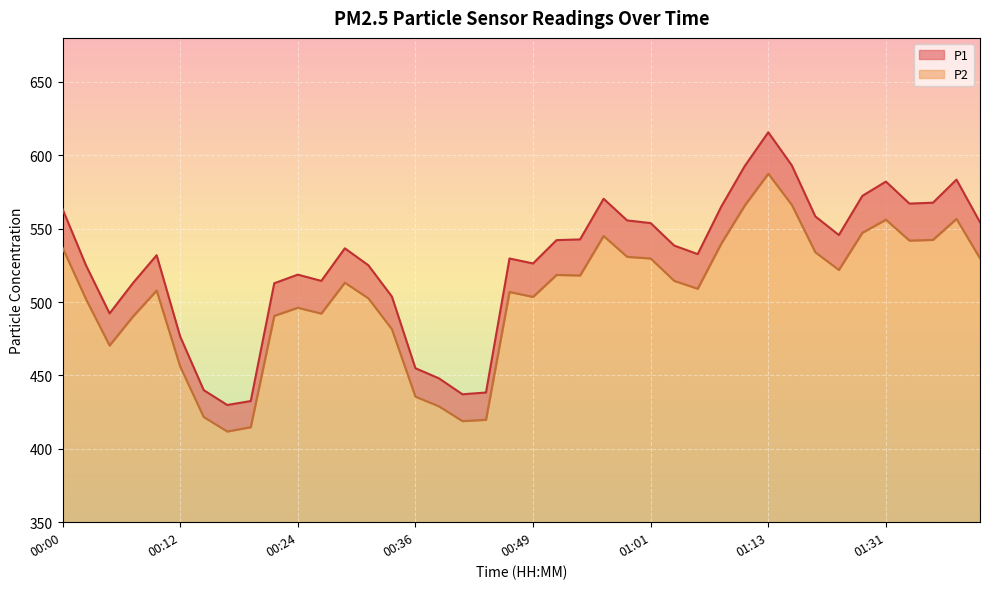

The P1 series shows 250.5 at 00:54. True or false?

False